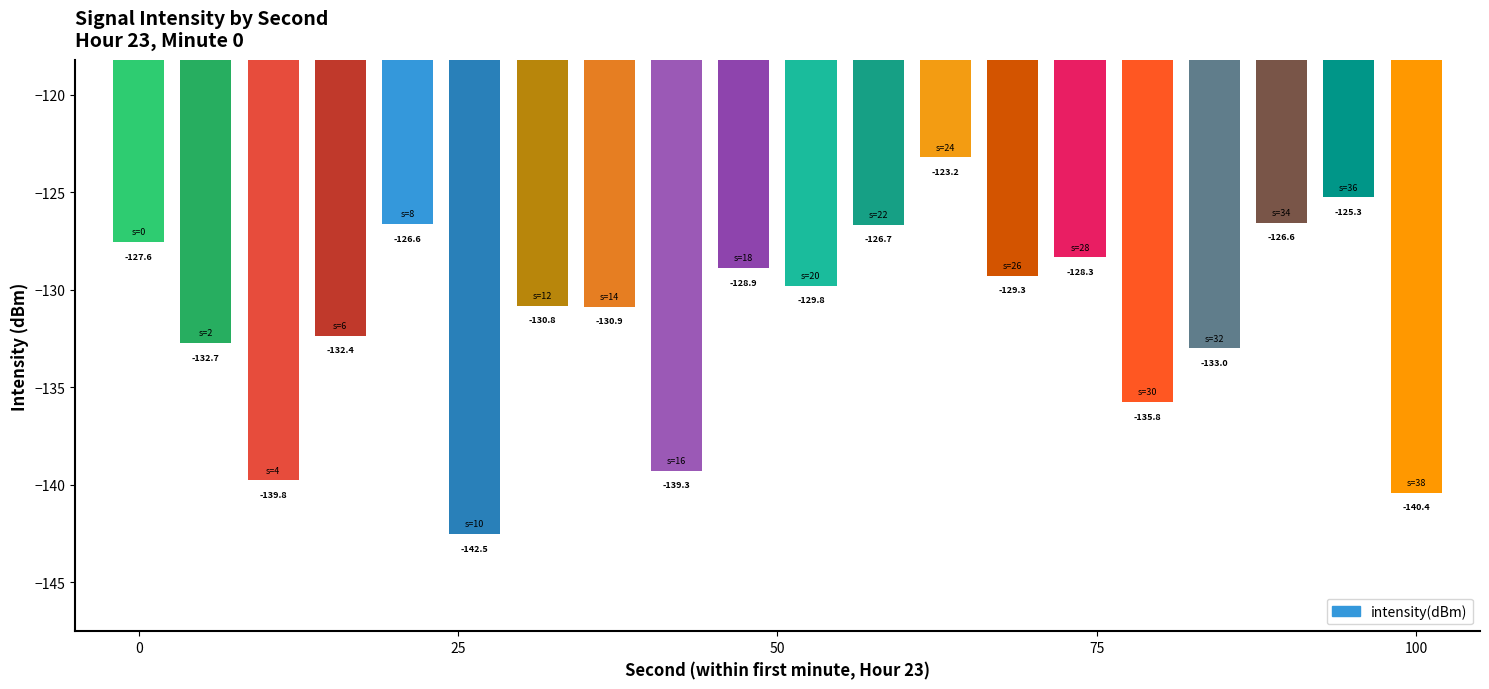

Reading left to right, list all the values displayed in this chart.

-127.6	-132.7	-139.8	-132.4	-126.6	-142.5	-130.8	-130.9	-139.3	-128.9	-129.8	-126.7	-123.2	-129.3	-128.3	-135.8	-133.0	-126.6	-125.3	-140.4